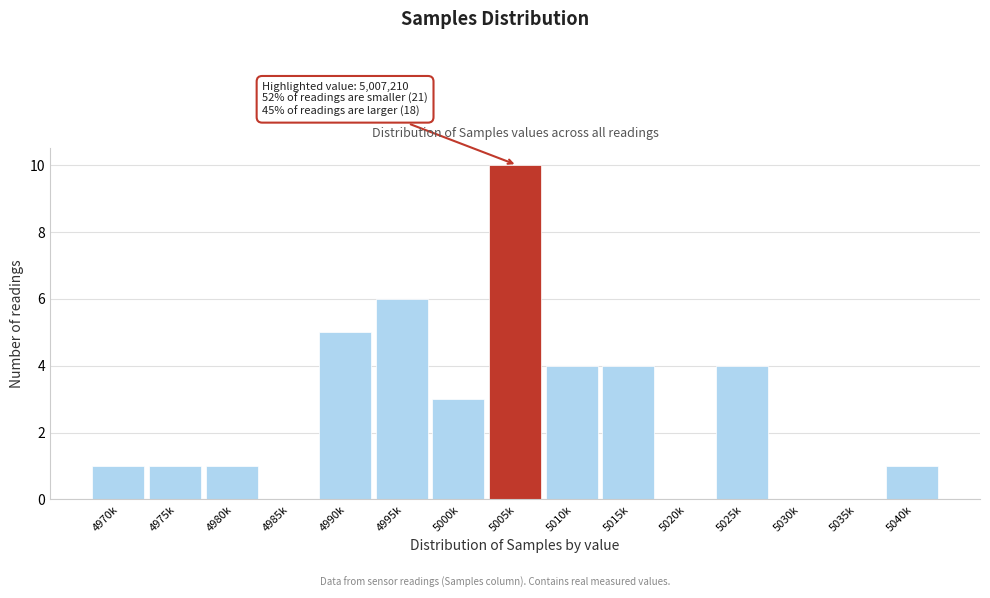

Reading right to left, transcribe all the data shown in this chart.

5040k=1	5035k=0	5030k=0	5025k=4	5020k=0	5015k=4	5010k=4	5005k=10	5000k=3	4995k=6	4990k=5	4985k=0	4980k=1	4975k=1	4970k=1